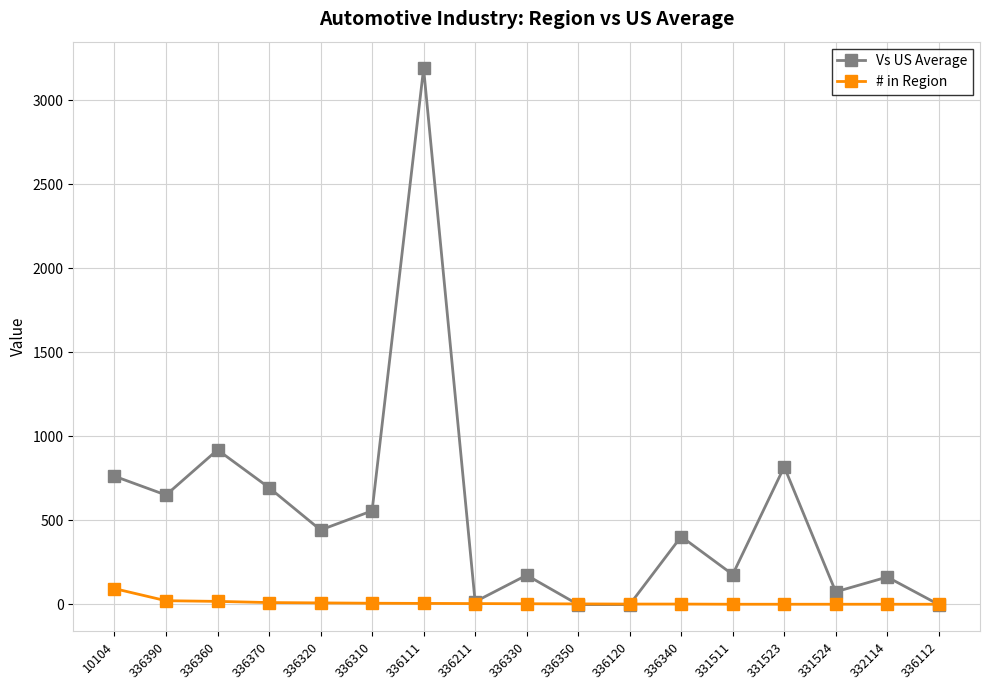

How many values in the Vs US Average series are below 404?

8